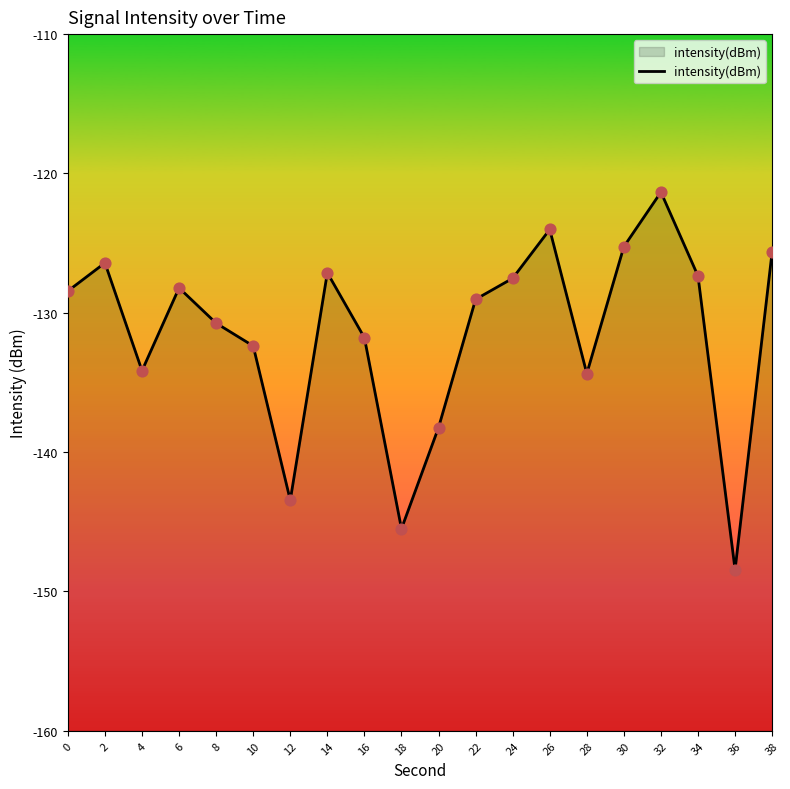

Which has a higher value, 12 or 18?

12